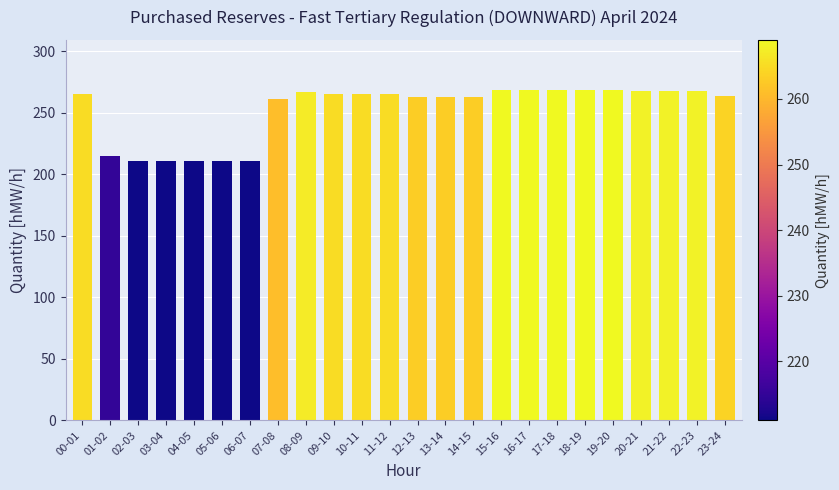

Between 07-08 and 20-21, which is larger?

20-21